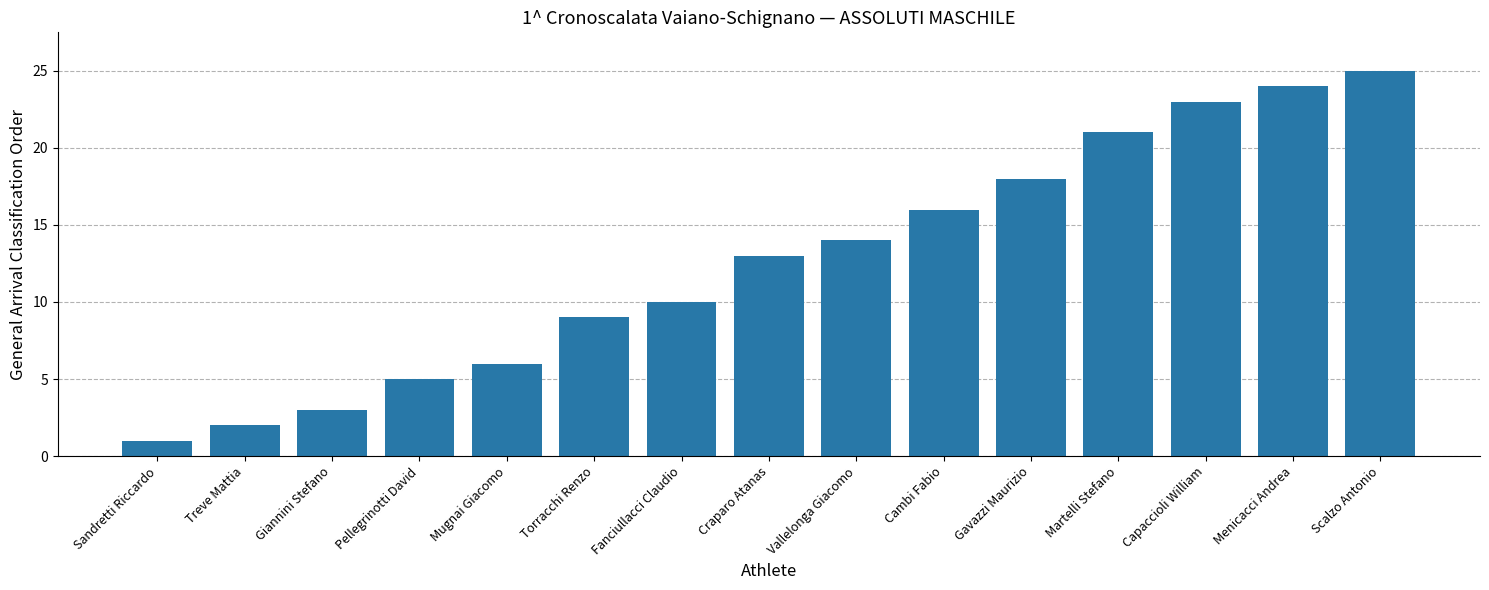

Approximately how many times larger is the value at Gavazzi Maurizio compared to Pellegrinotti David?

3.6